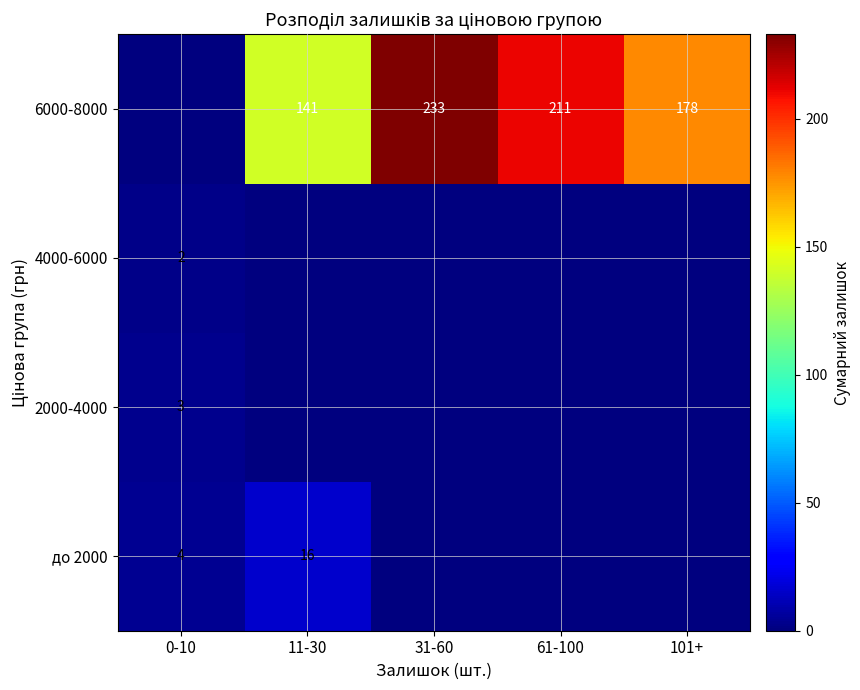

The 6000-8000 series shows 141 at 11-30. True or false?

True